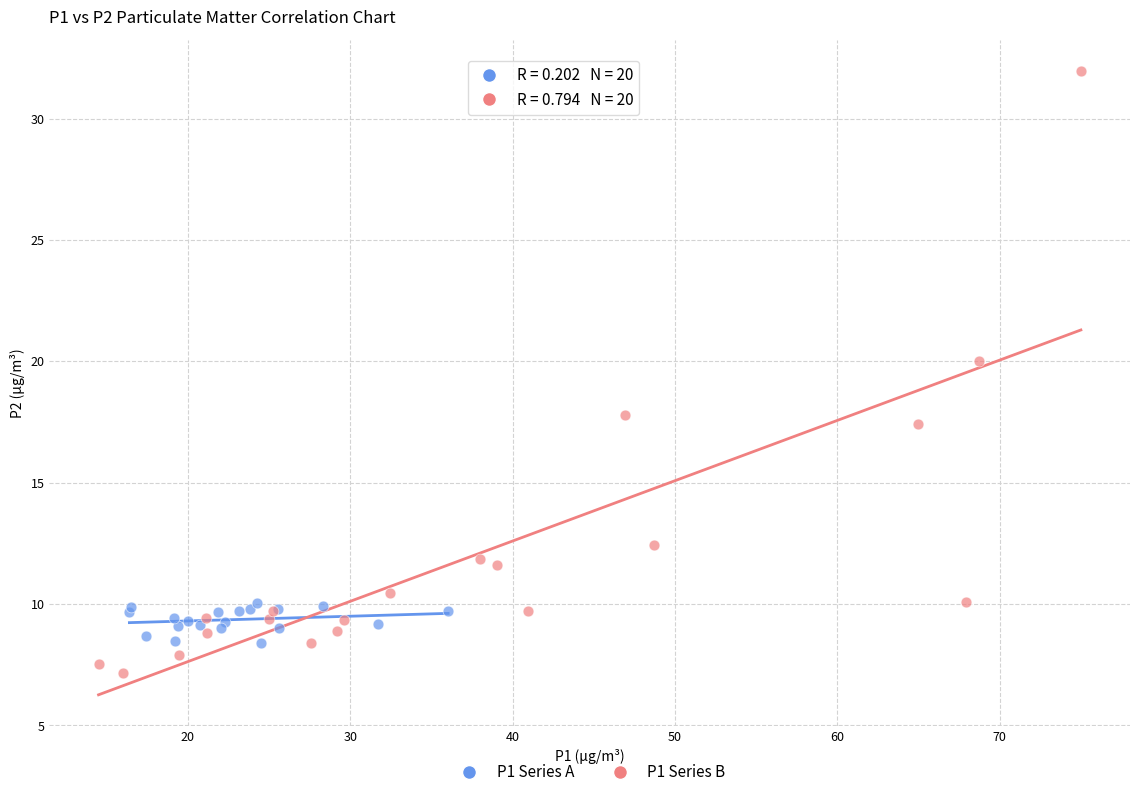

What are all the series names shown in the legend?

P1 Series A, P1 Series B